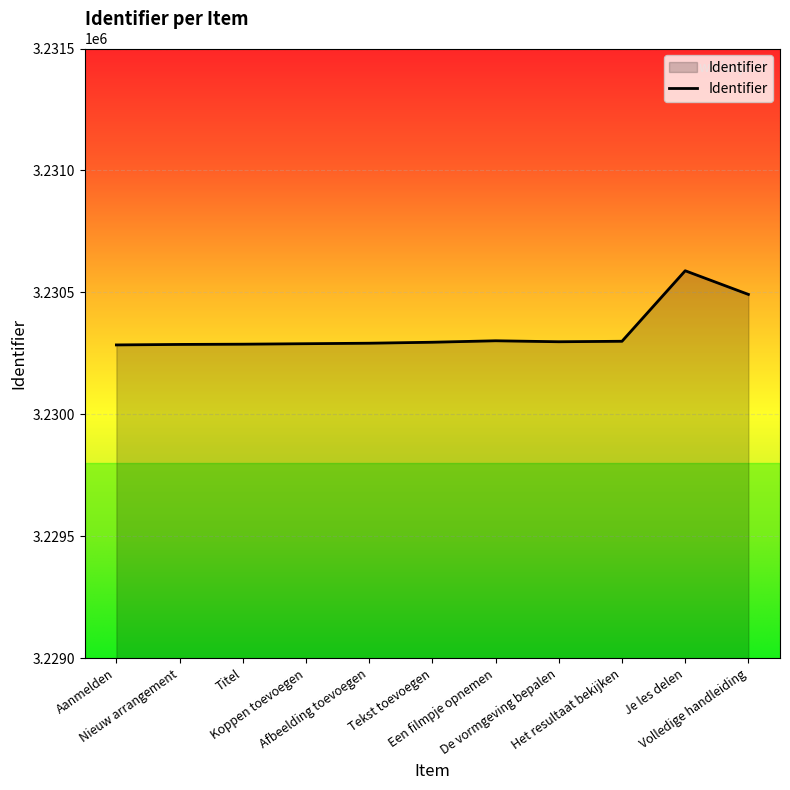

How many lines are shown in the chart?

1